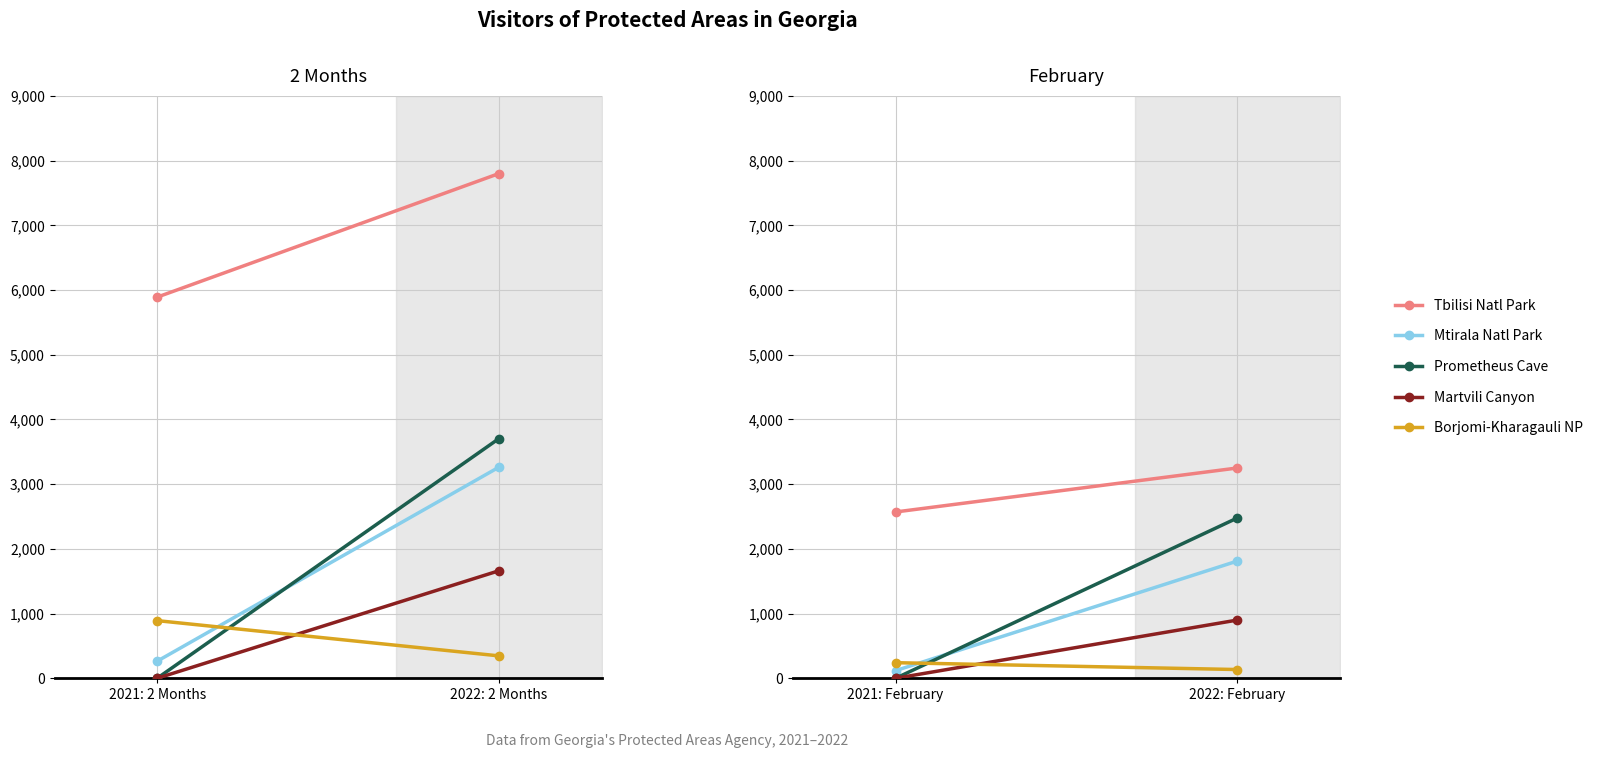

Count the number of data series in this chart.

5